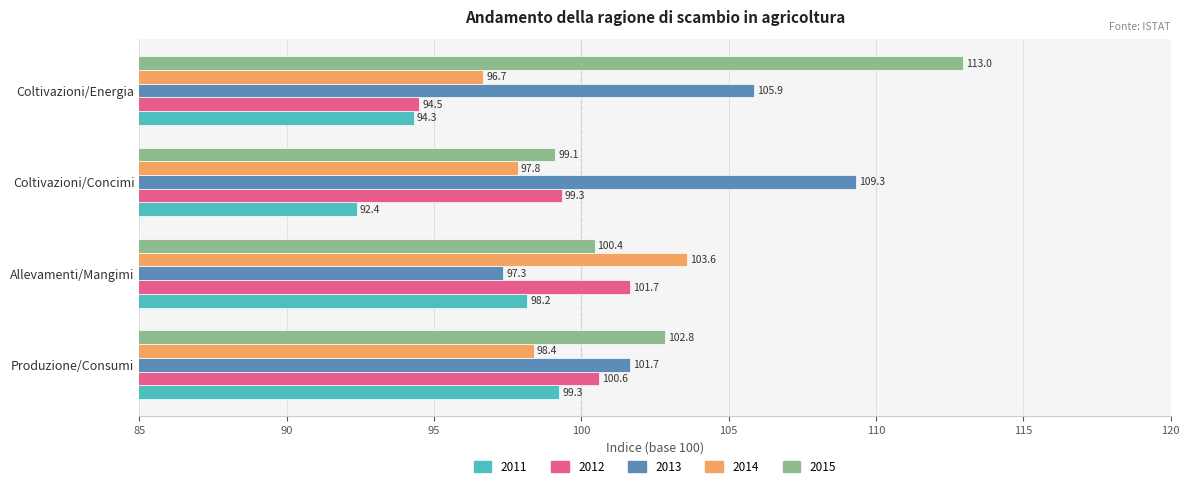

Rank the categories by 2014 value from highest to lowest.

Allevamenti/Mangimi, Produzione/Consumi, Coltivazioni/Concimi, Coltivazioni/Energia